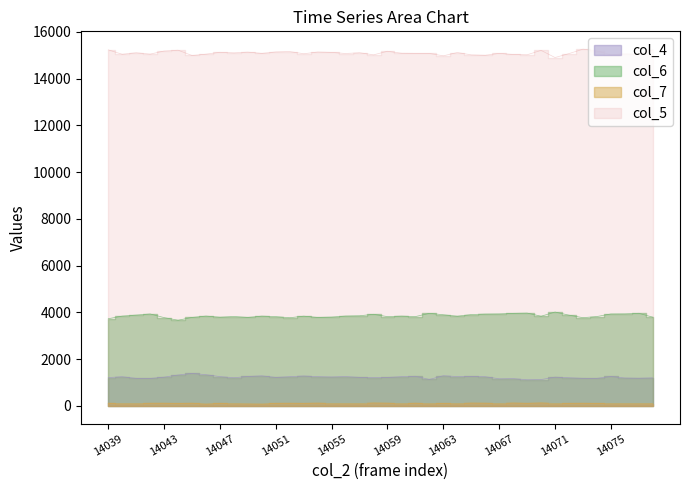

How many categories are shown in the chart?

40